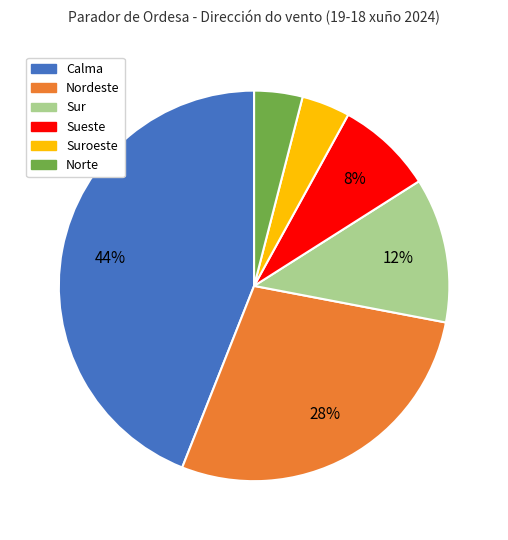

Count the number of slices in the pie.

6